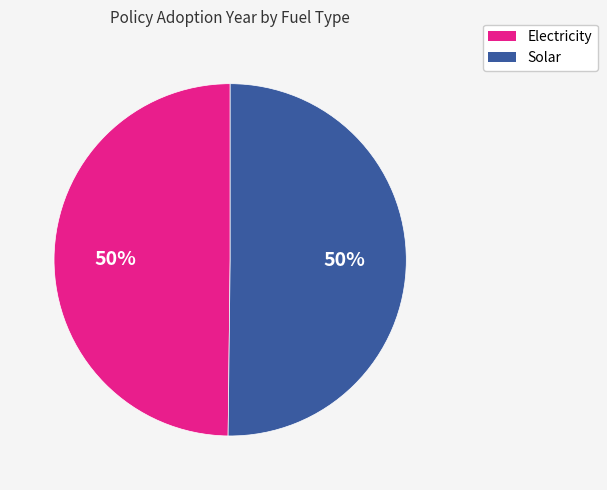

To the nearest percent, what is the combined percentage of Electricity and Solar?

100%